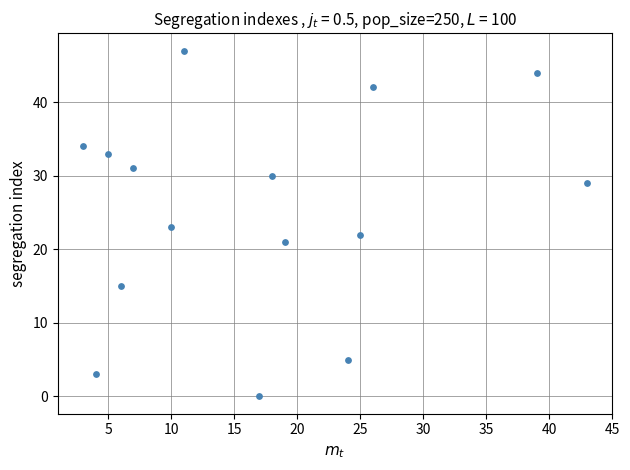

What is the range of Y values (max minus min)?

47